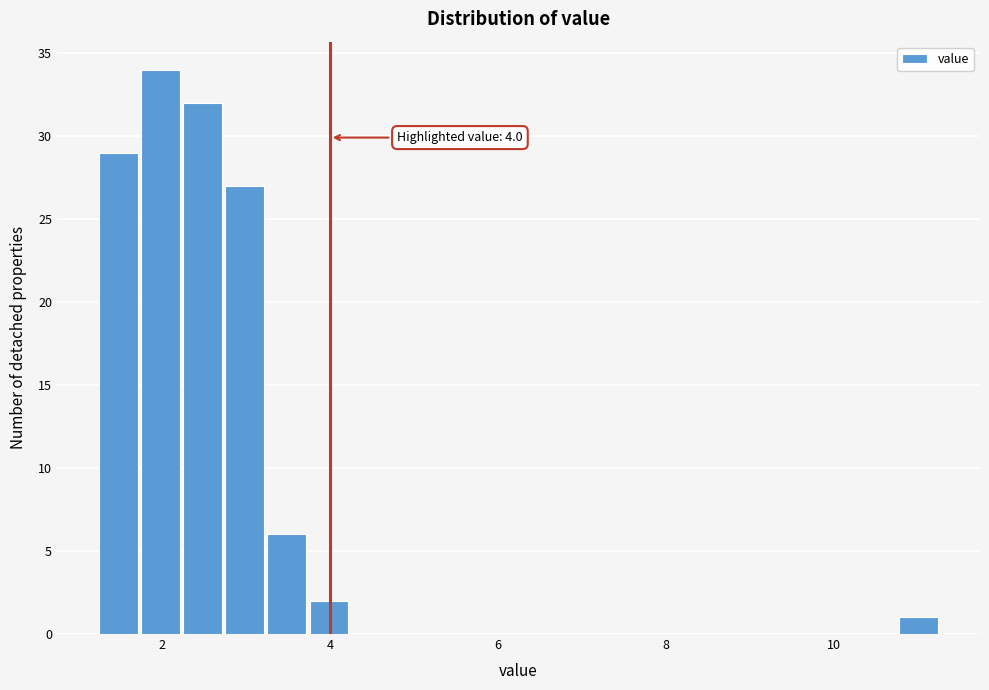

Around what value on the x-axis is the tallest bar? Give the approximate position of its centre, as read against the axis.

2.0